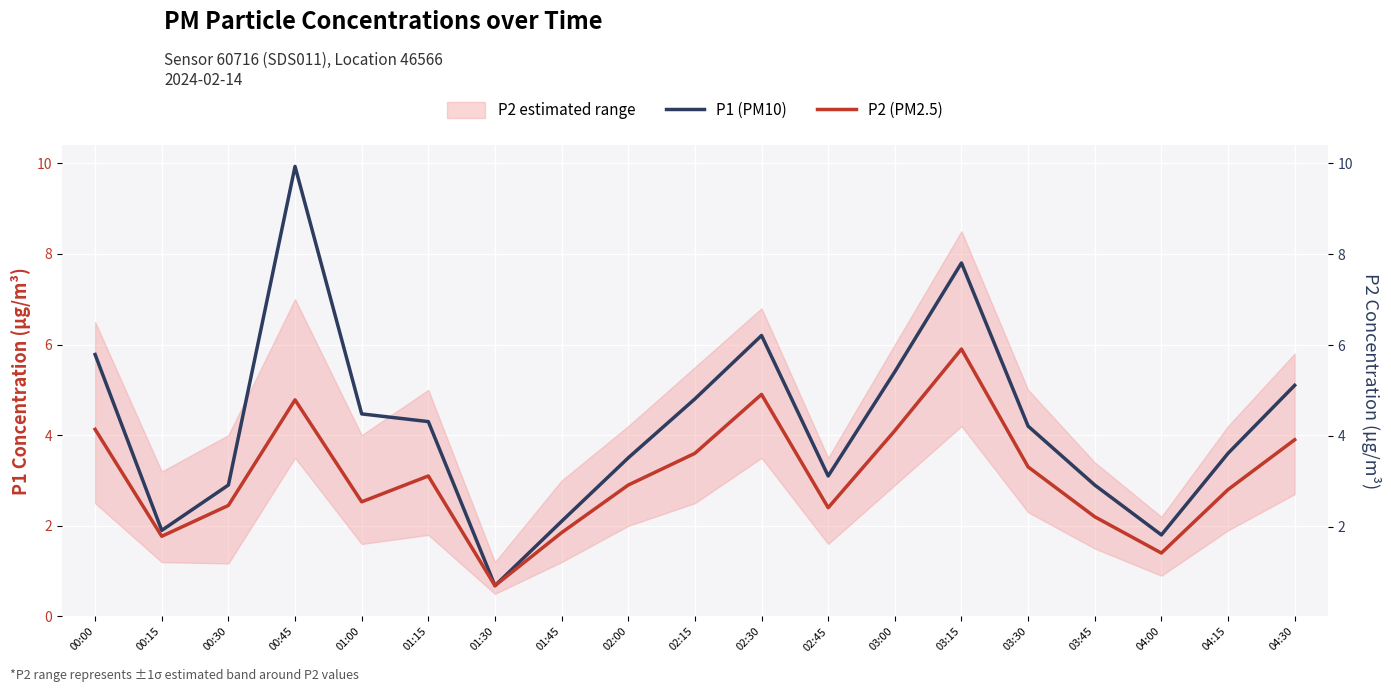

What is the label of the 8th point from the right?

02:45